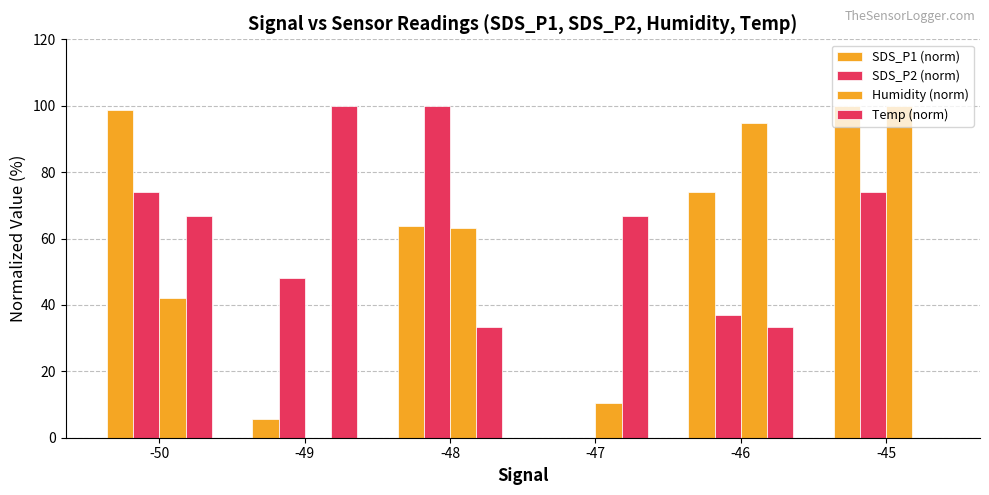

How many values in the SDS_P1 (norm) series exceed 73?

3